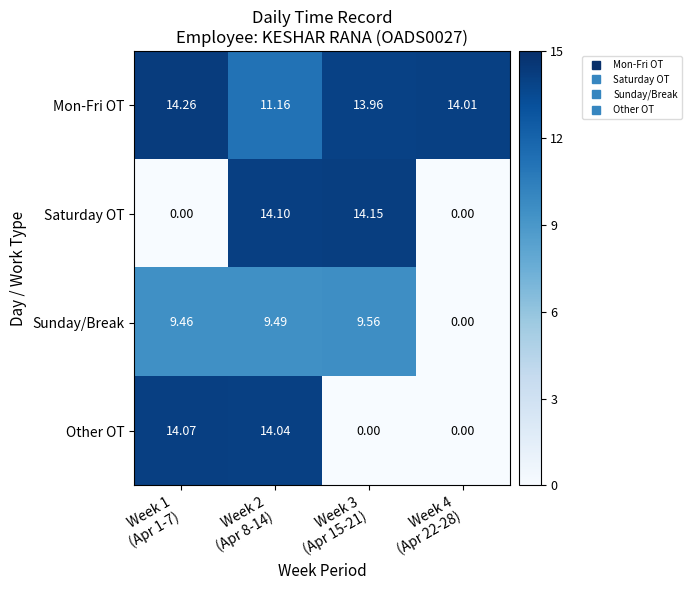

Rank the series by their maximum value, from highest to lowest.

Mon-Fri OT, Saturday OT, Other OT, Sunday/Break